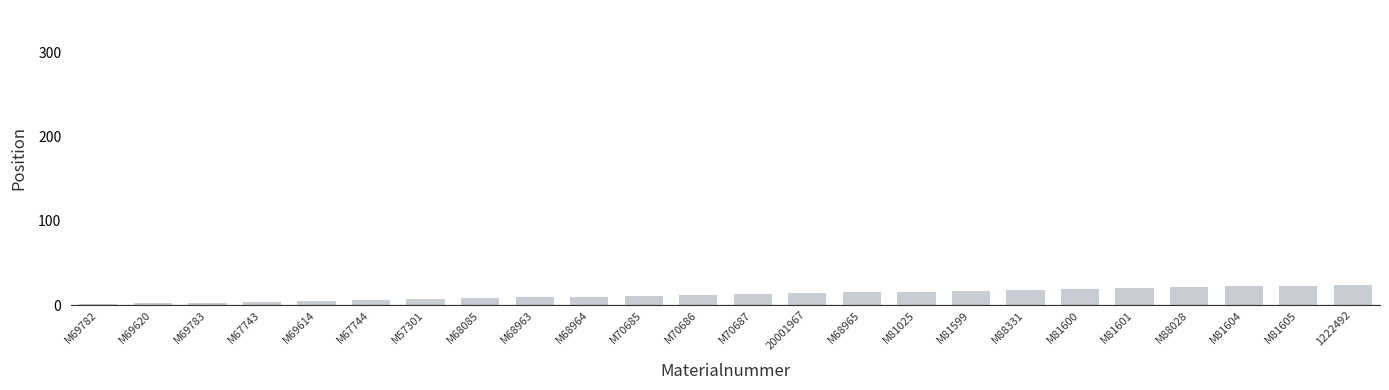

What is the maximum value shown in the chart?

24